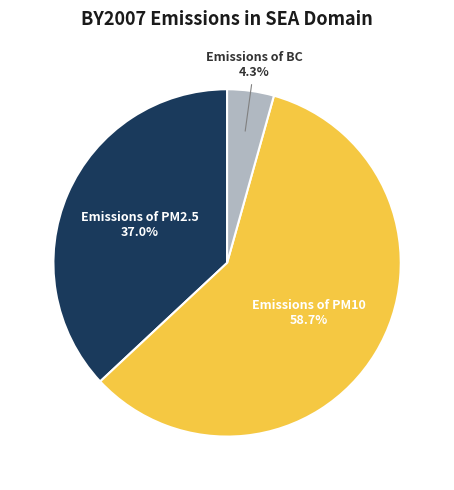

Is it true that Emissions of BC is 4% of the pie?

True